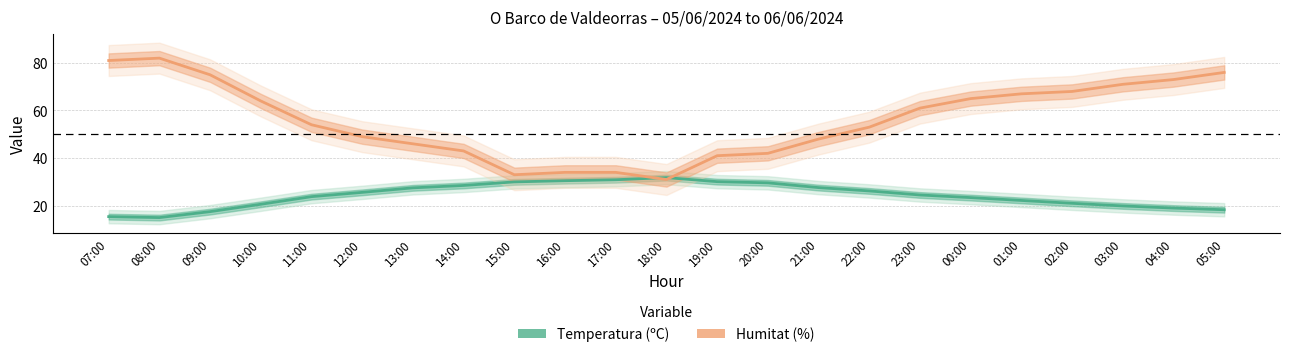

What is the difference between the maximum and minimum values in the Humitat (%) series?

51.0